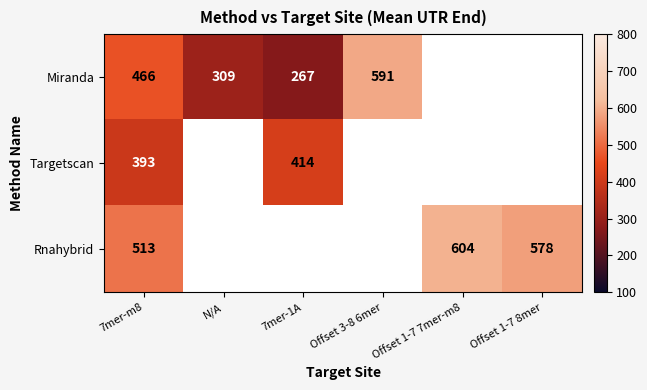

What is the approximate value of Miranda at N/A?

309.4